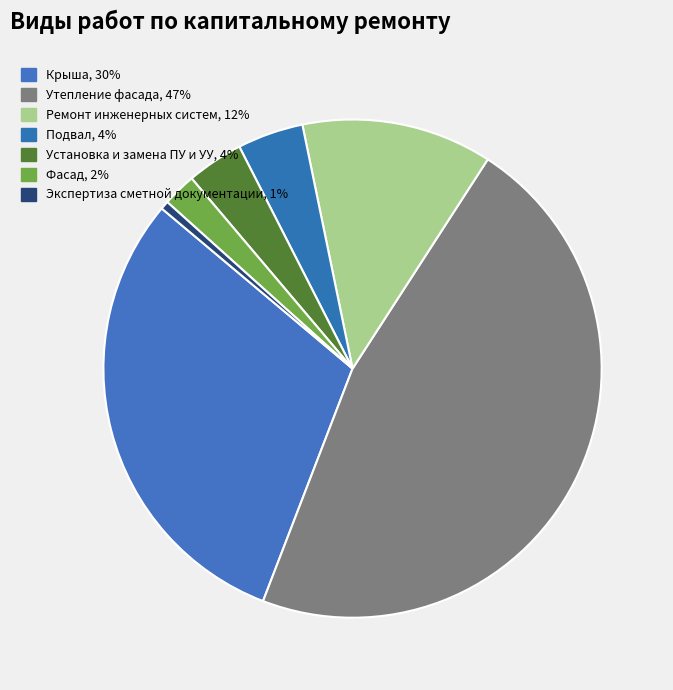

Which category has the smallest portion of the pie?

Экспертиза сметной документации